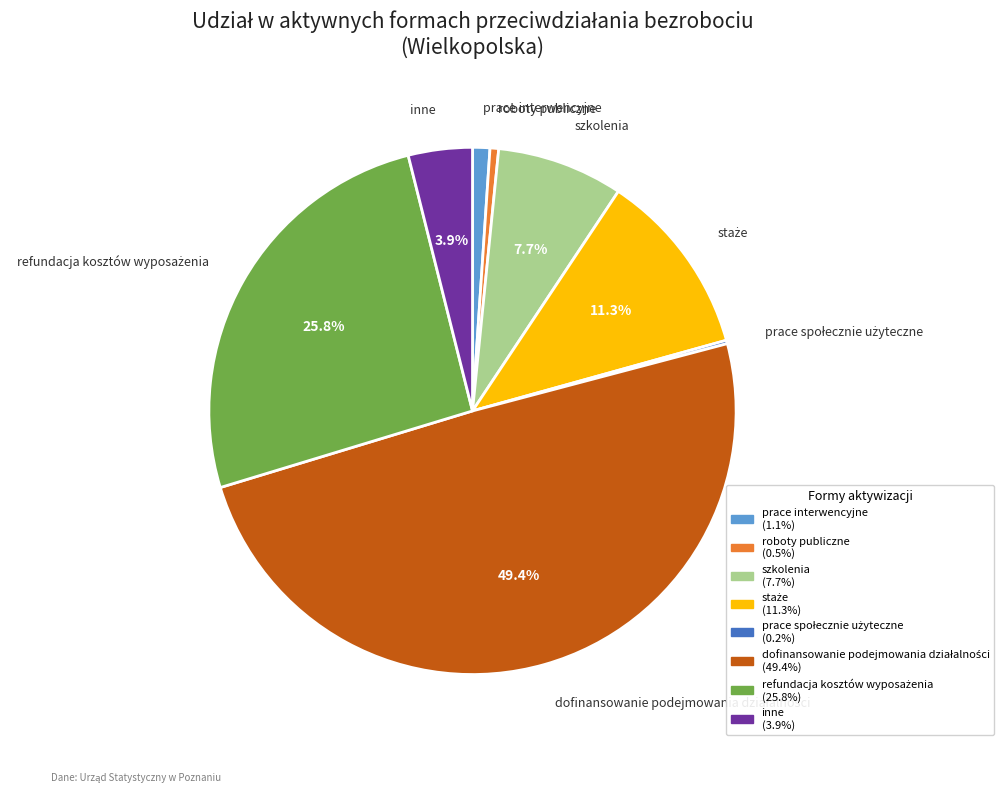

The szkolenia slice represents 1% of the pie. True or false?

False